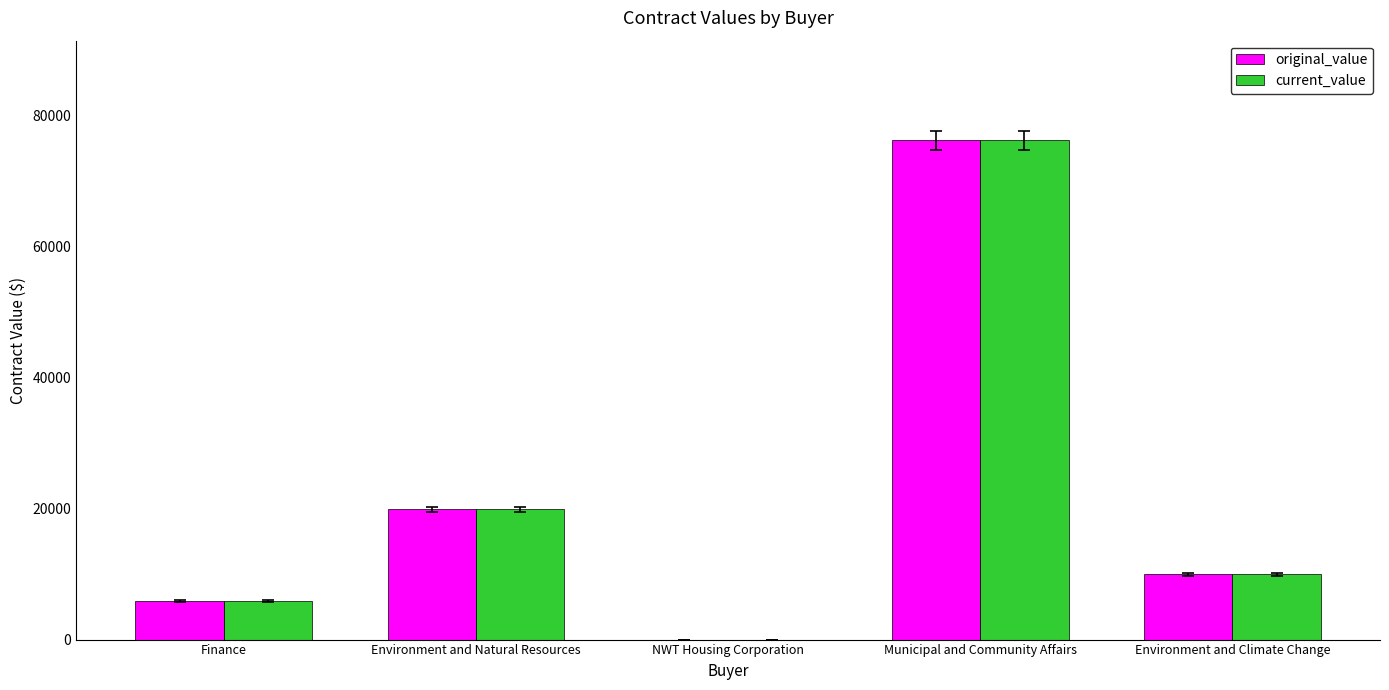

Reading right to left, list all the values displayed in this chart.

original_value: 9975	76165	3	19864	5850
current_value: 9975	76165	3	19864	5850